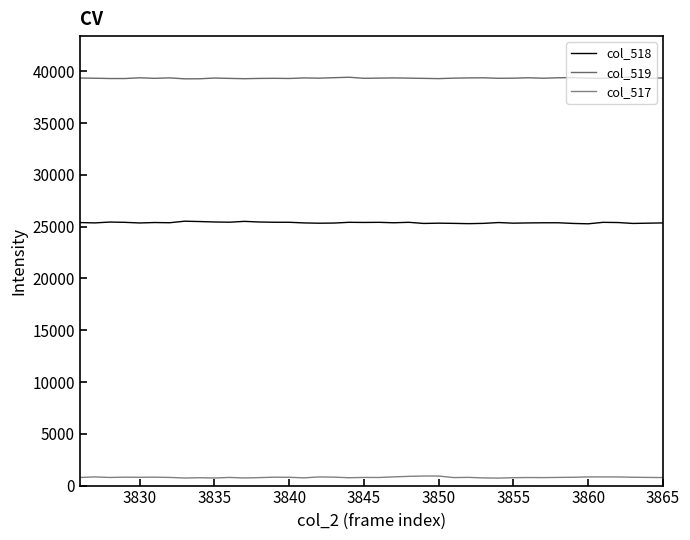

Reading left to right, what are all the values shown in this chart?

col_518: 25398	25364	25446	25419	25358	25400	25380	25528	25496	25453	25431	25512	25451	25426	25424	25362	25334	25350	25421	25408	25419	25378	25421	25312	25338	25319	25292	25319	25399	25338	25363	25377	25378	25312	25277	25419	25399	25312	25338	25363
col_519: 39352	39334	39305	39304	39376	39323	39368	39274	39281	39351	39317	39287	39315	39326	39310	39364	39338	39386	39428	39327	39345	39364	39343	39319	39295	39343	39364	39374	39328	39338	39379	39333	39378	39395	39335	39320	39391	39455	39328	39361
col_517: 785	837	784	812	801	812	787	733	758	731	787	736	769	811	799	747	835	815	757	787	782	842	890	924	921	773	793	740	723	763	778	770	789	802	837	837	832	803	788	775